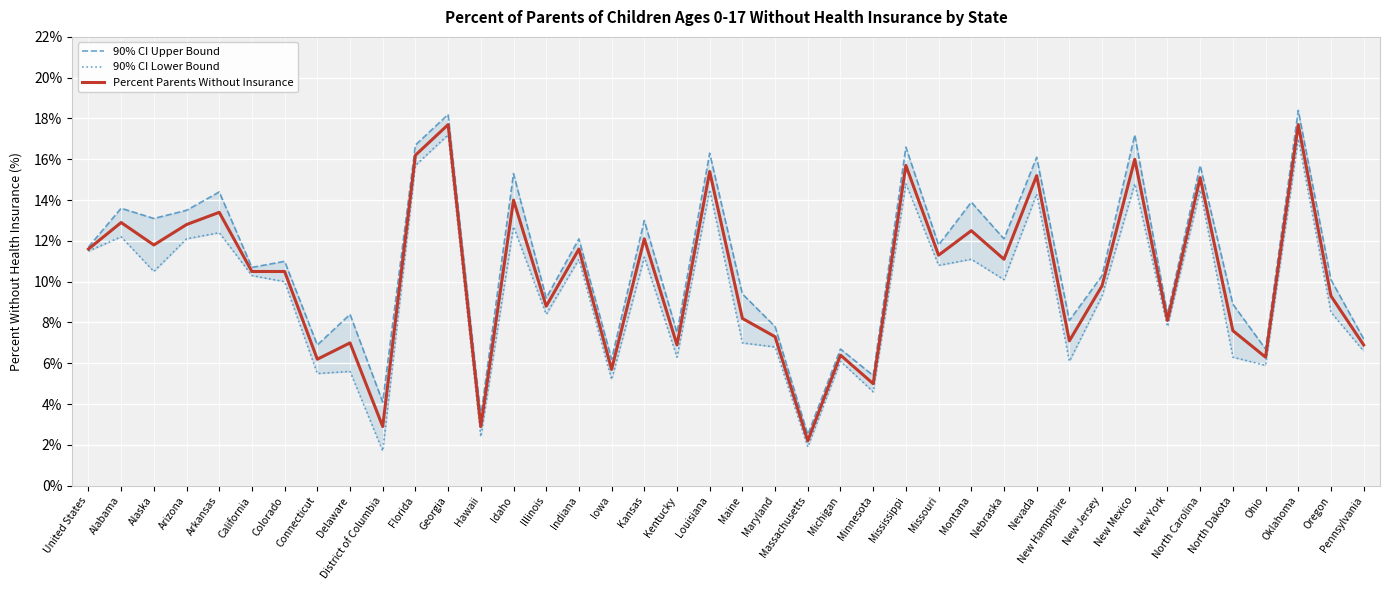

Between New Hampshire and New York, which is larger?

New York